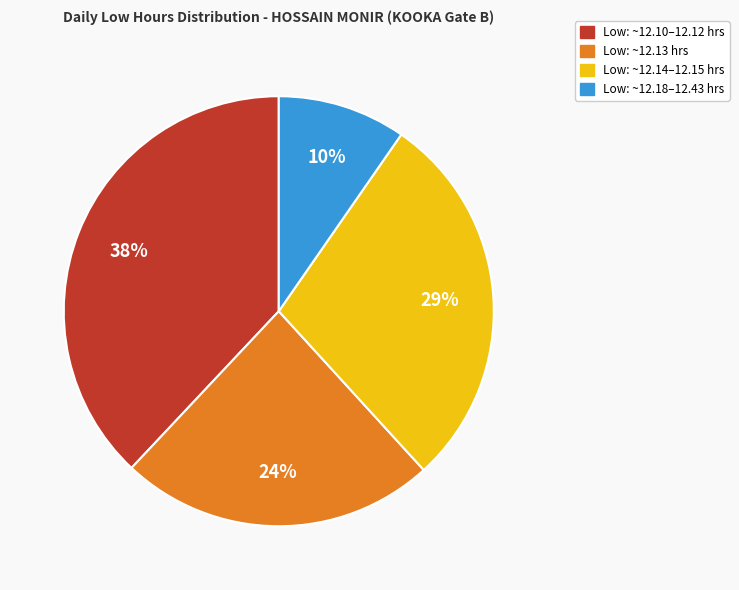

Is the sum of Low: ~12.10–12.12 hrs and Low: ~12.13 hrs greater than half?

Yes